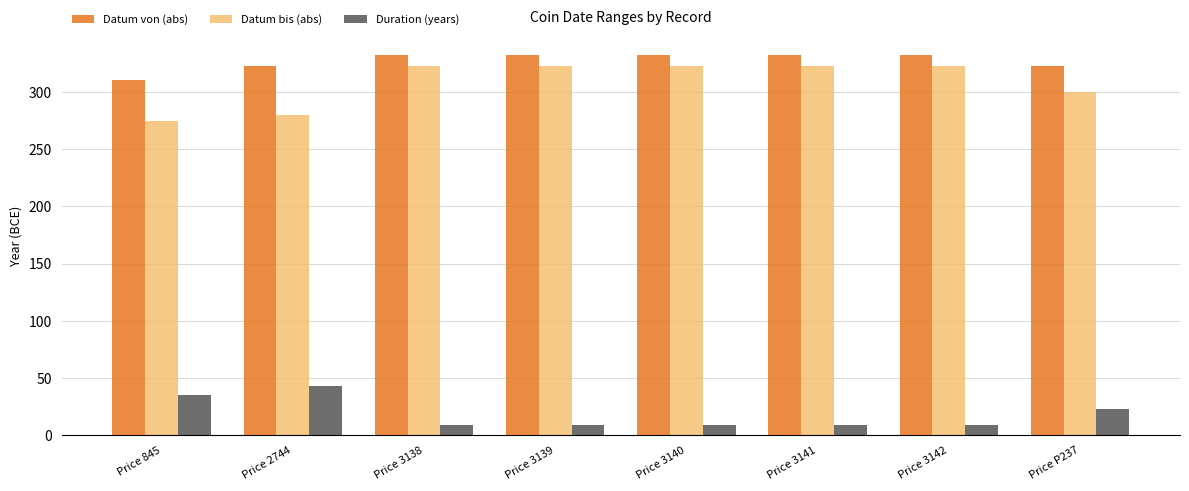

Is it true that Datum von (abs) equals 93 at Price 3142?

False